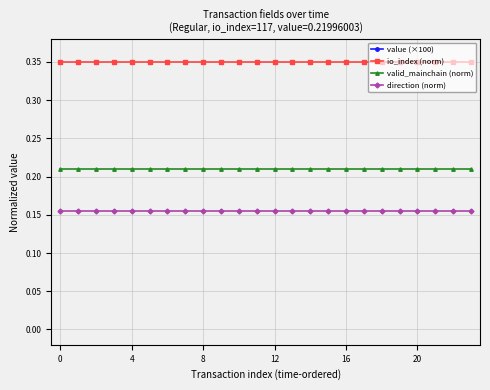

What is the sum of all io_index (norm) values?

8.4